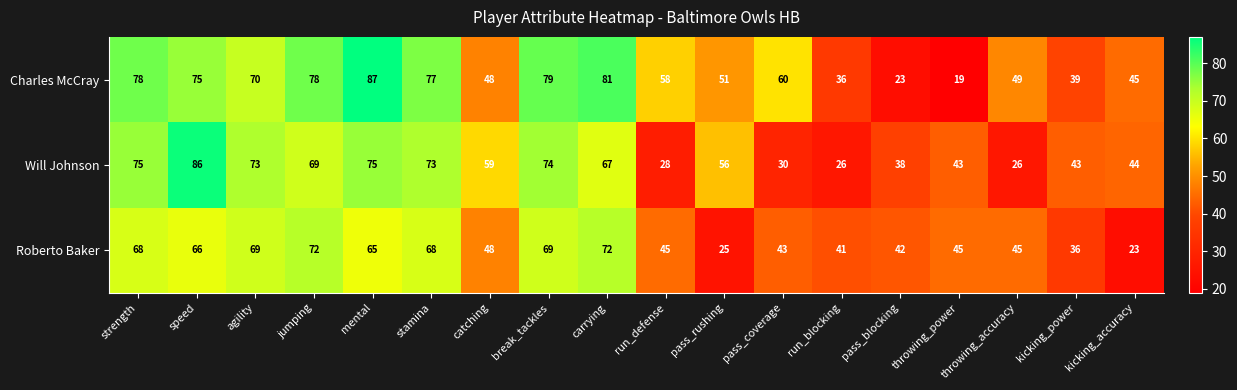

The Roberto Baker series shows 68 at strength. True or false?

True